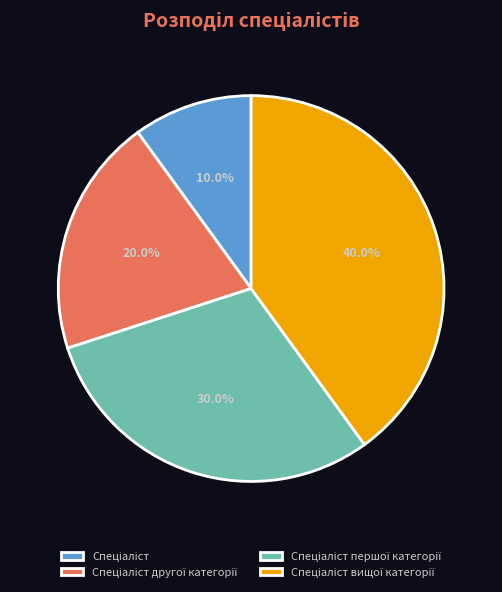

Is there a majority slice in this chart?

No